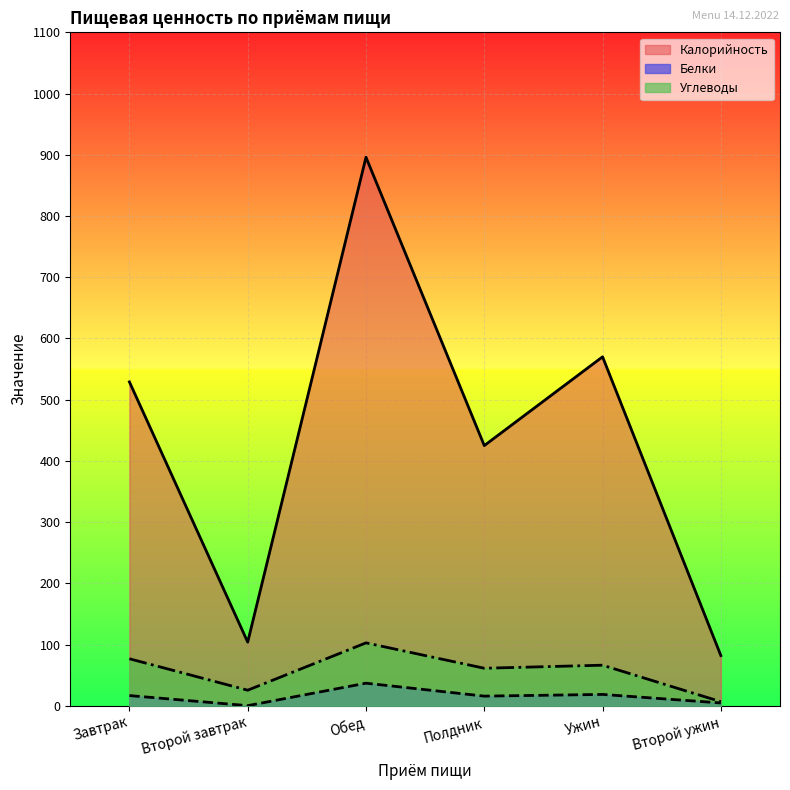

Count the number of categories in the chart.

6